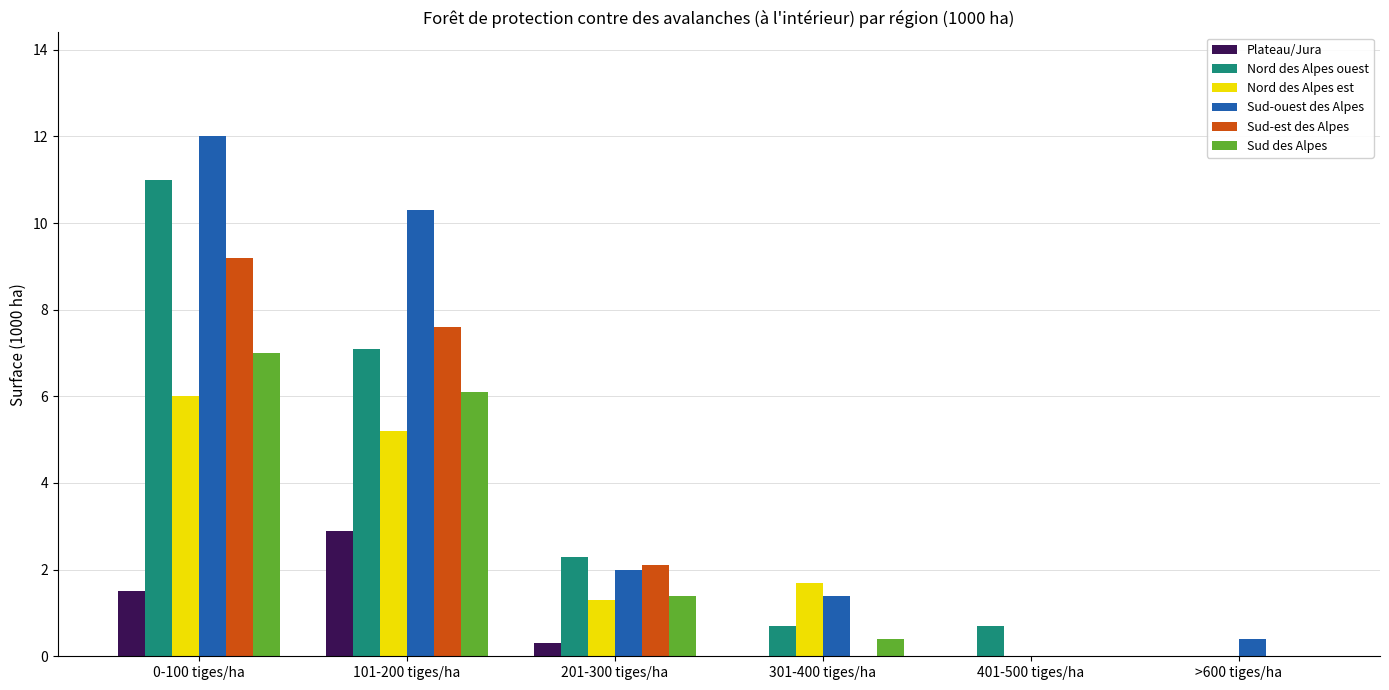

Reading right to left, list all the values displayed in this chart.

Plateau/Jura: >600 tiges/ha=0.0	401-500 tiges/ha=0.0	301-400 tiges/ha=0.0	201-300 tiges/ha=0.3	101-200 tiges/ha=2.9	0-100 tiges/ha=1.5
Nord des Alpes ouest: >600 tiges/ha=0.0	401-500 tiges/ha=0.7	301-400 tiges/ha=0.7	201-300 tiges/ha=2.3	101-200 tiges/ha=7.1	0-100 tiges/ha=11.0
Nord des Alpes est: >600 tiges/ha=0.0	401-500 tiges/ha=0.0	301-400 tiges/ha=1.7	201-300 tiges/ha=1.3	101-200 tiges/ha=5.2	0-100 tiges/ha=6.0
Sud-ouest des Alpes: >600 tiges/ha=0.4	401-500 tiges/ha=0.0	301-400 tiges/ha=1.4	201-300 tiges/ha=2.0	101-200 tiges/ha=10.3	0-100 tiges/ha=12.0
Sud-est des Alpes: >600 tiges/ha=0.0	401-500 tiges/ha=0.0	301-400 tiges/ha=0.0	201-300 tiges/ha=2.1	101-200 tiges/ha=7.6	0-100 tiges/ha=9.2
Sud des Alpes: >600 tiges/ha=0.0	401-500 tiges/ha=0.0	301-400 tiges/ha=0.4	201-300 tiges/ha=1.4	101-200 tiges/ha=6.1	0-100 tiges/ha=7.0